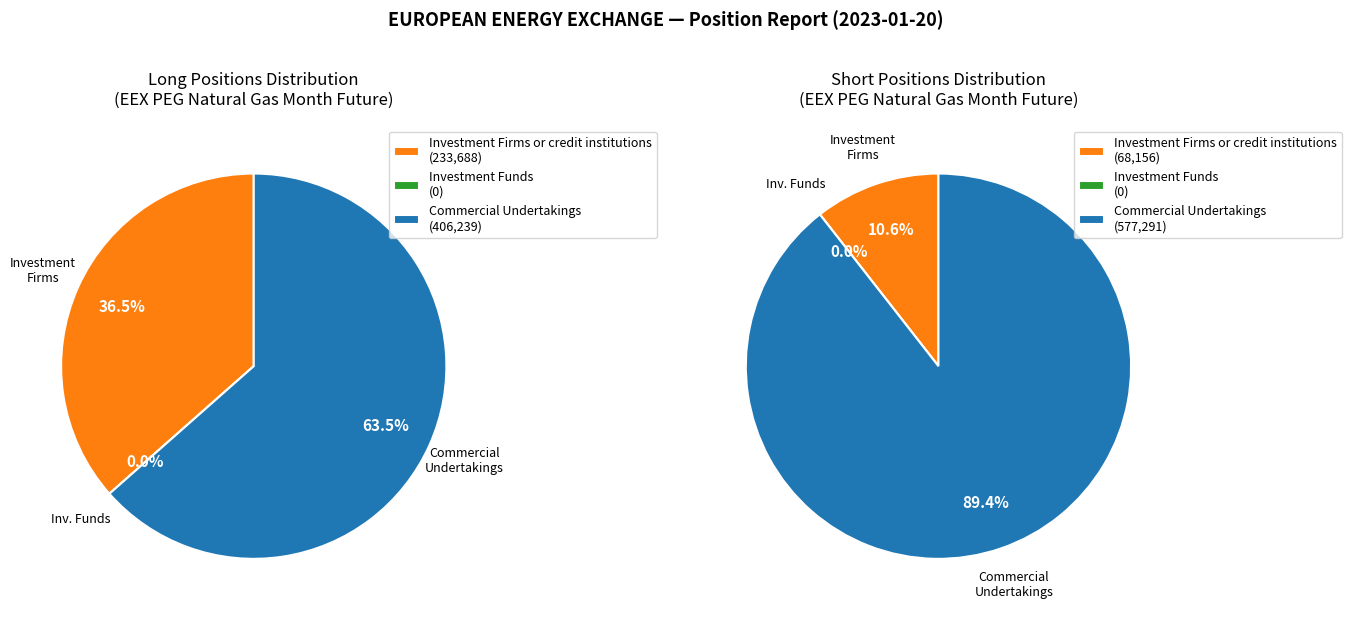

What percentage do Commercial Undertakings and Investment Firms or credit institutions together represent?

100.0%